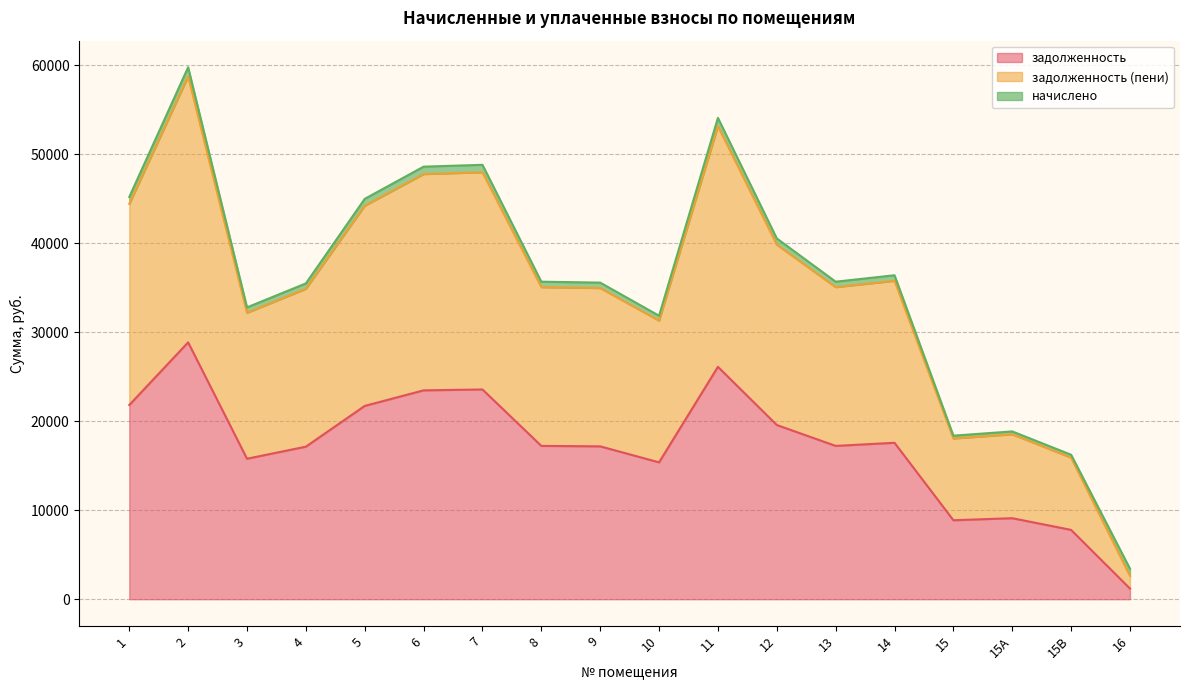

At which category does the chart reach its minimum across all series?

16